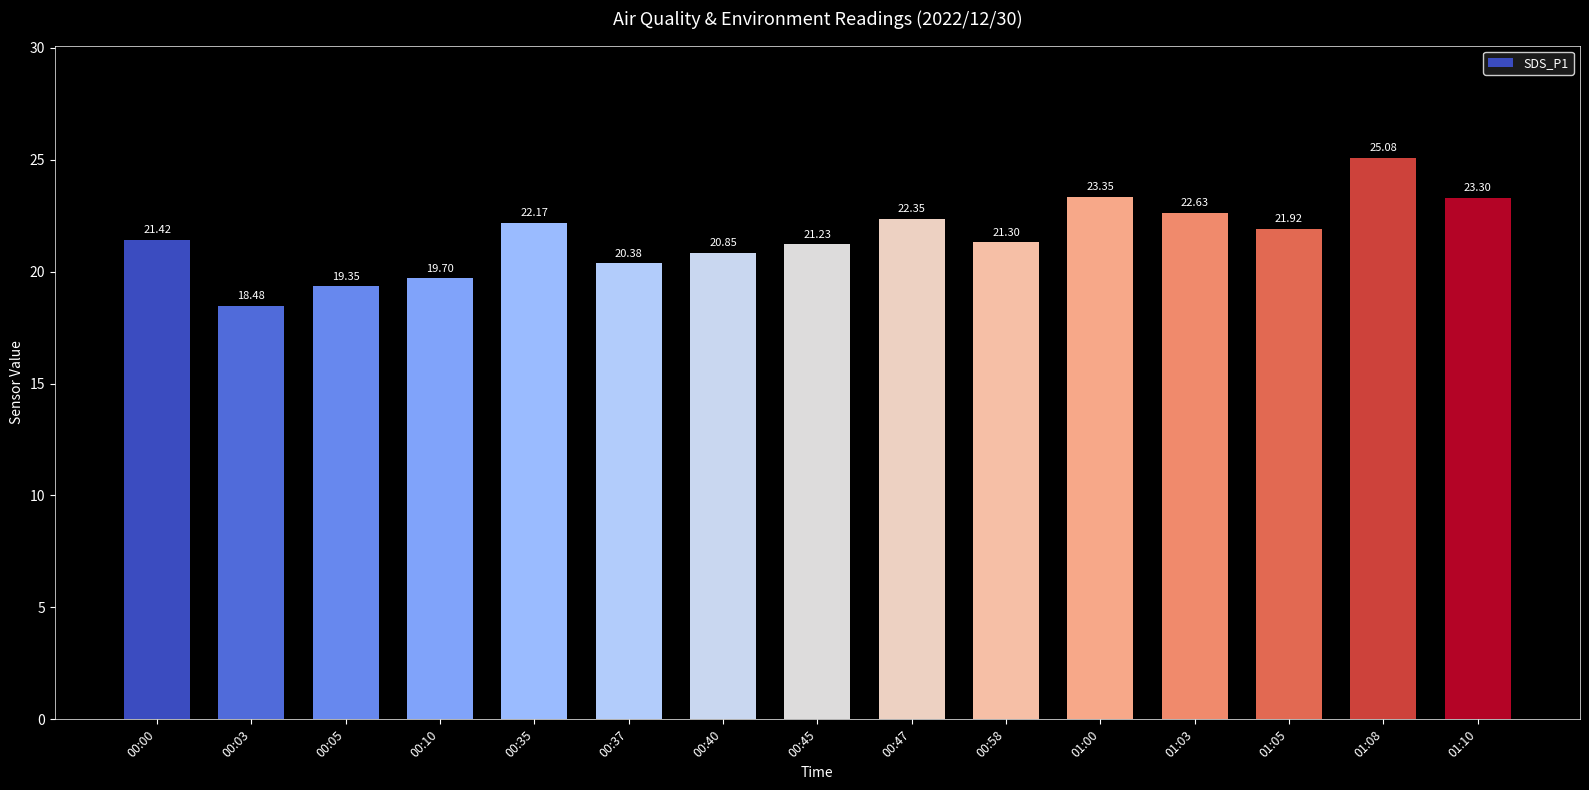

Does the chart contain any negative values?

No